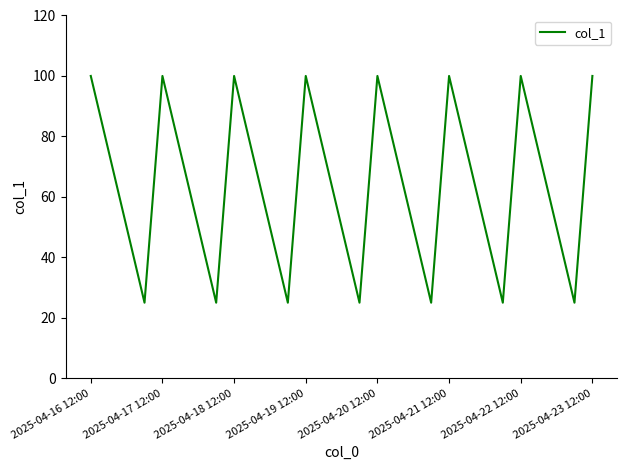

What is the smallest value displayed?

25